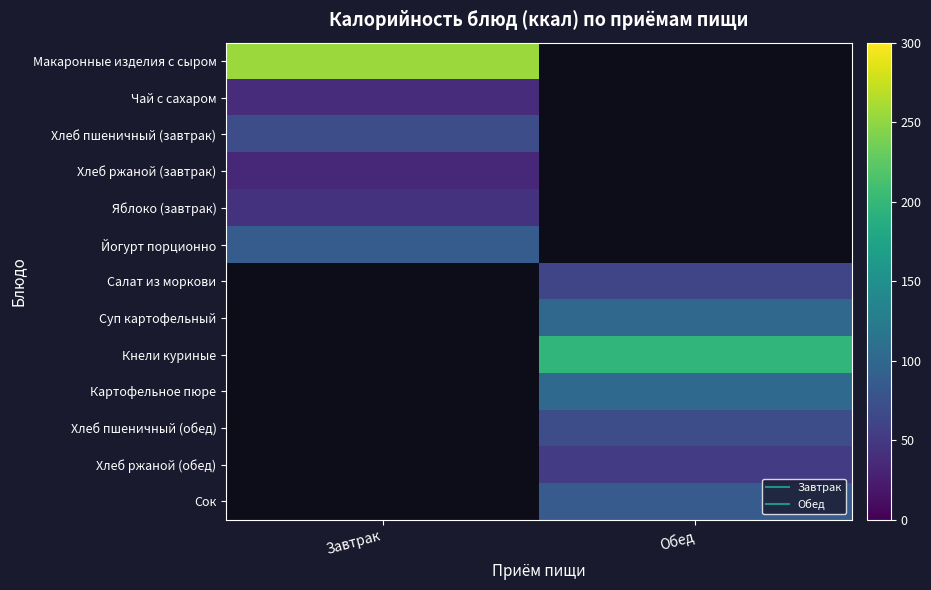

At which label is Йогурт порционно closest to 87?

Завтрак